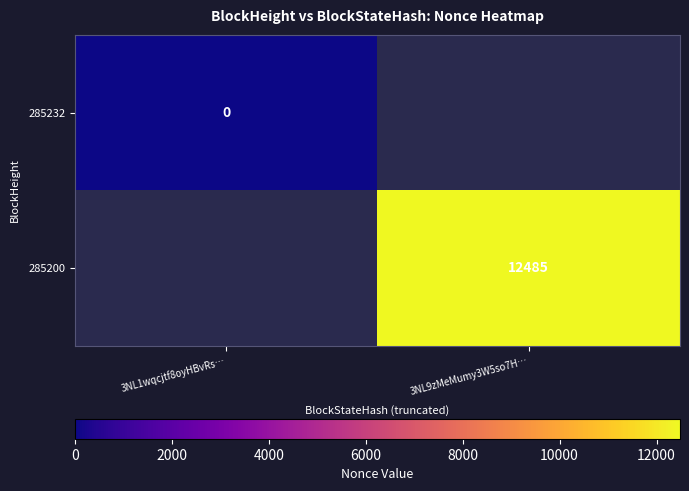

Is the value of 285232 at 3NL1wqcjtf8oyHBvRs… greater than the value of 285200 at 3NL9zMeMumy3W5so7H…?

No